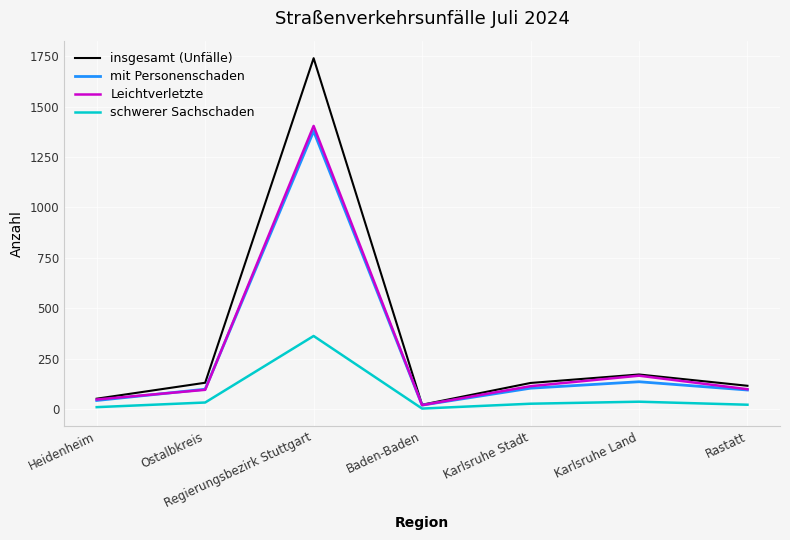

At which label does Leichtverletzte reach its peak?

Regierungsbezirk Stuttgart